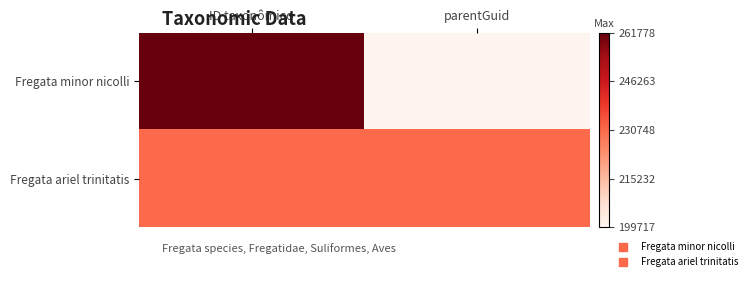

Rank the series by their average value, from highest to lowest.

Fregata minor nicolli, Fregata ariel trinitatis